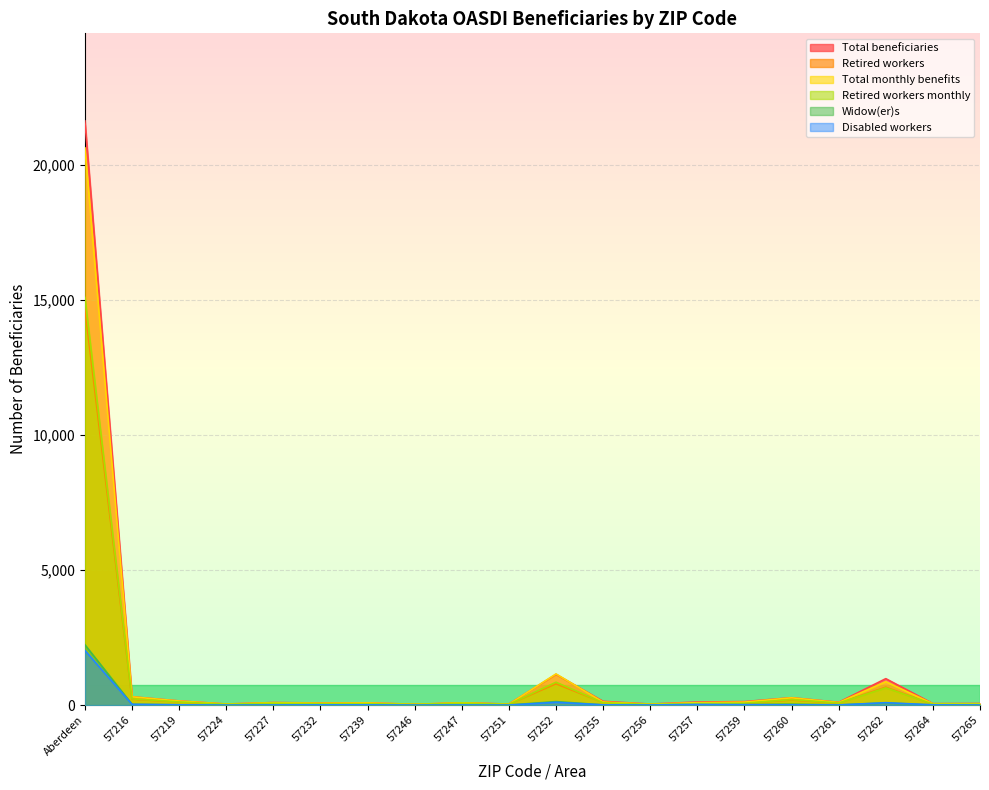

What is the label of the 10th point from the left?

57251